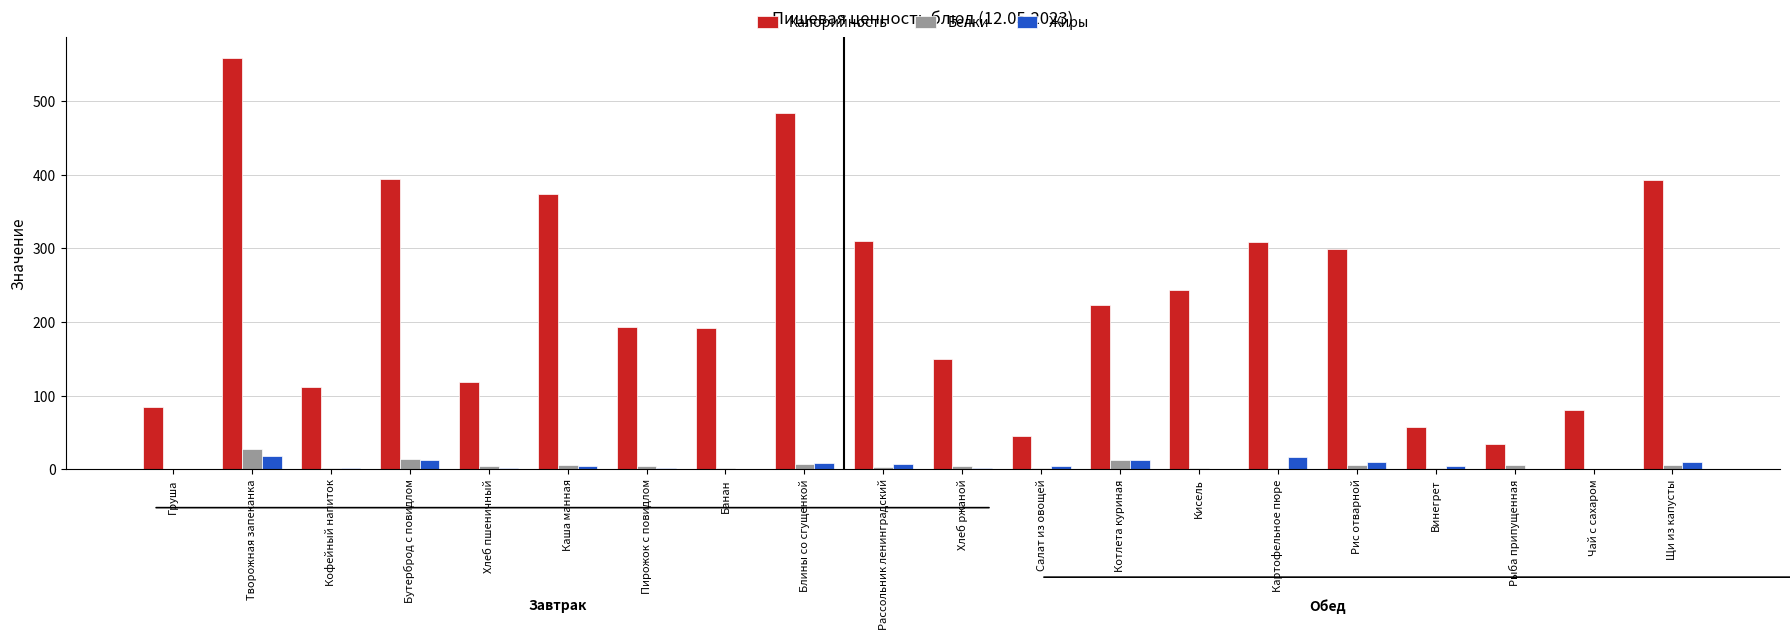

How many data points does each series have?

20